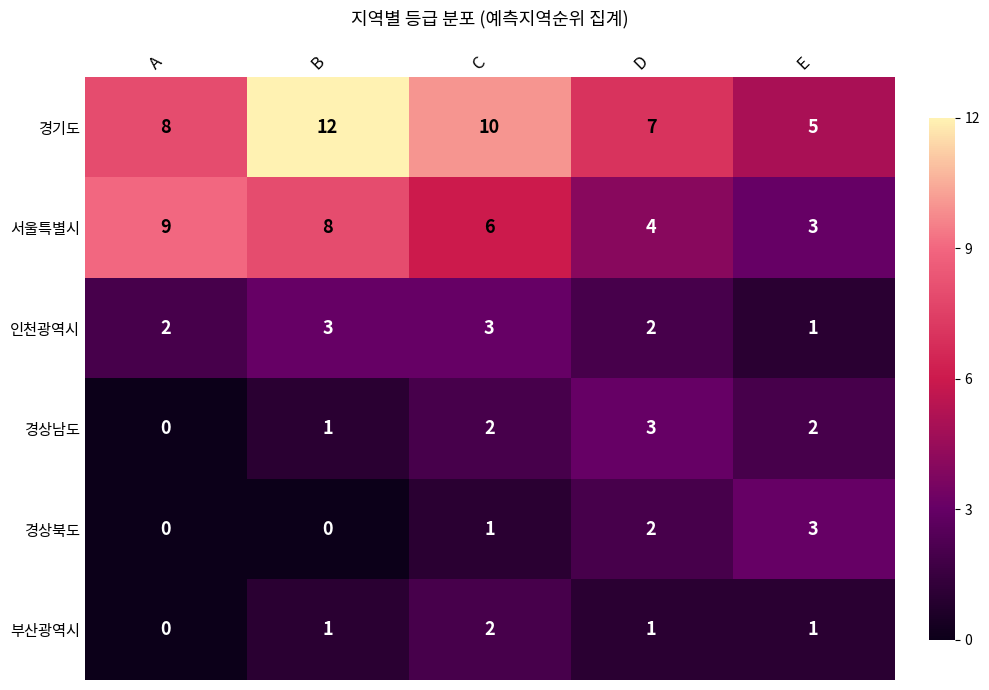

What is the total value across all series at A?

19